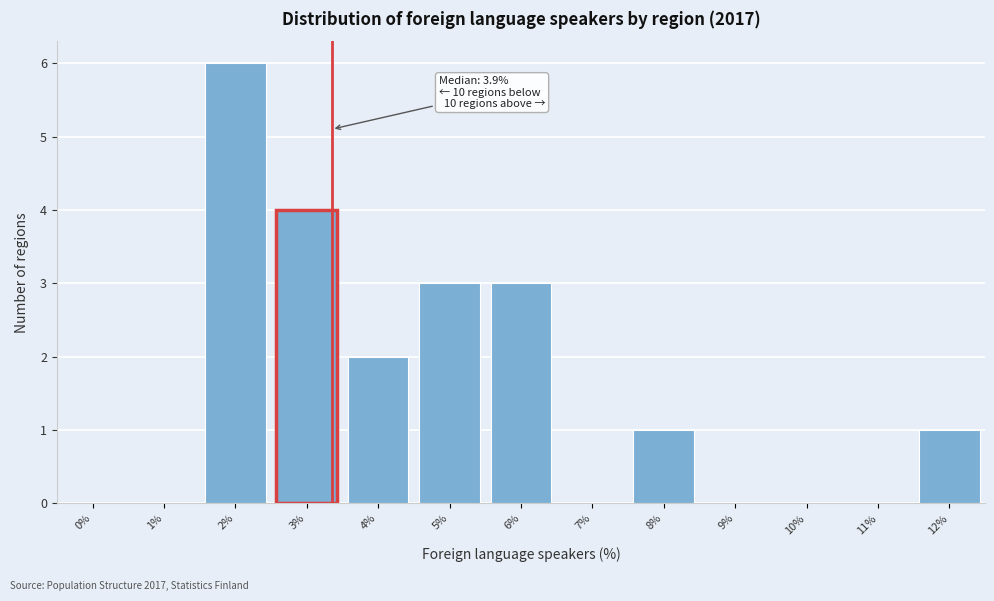

Reading right to left, list all the values displayed in this chart.

12%=1	11%=0	10%=0	9%=0	8%=1	7%=0	6%=3	5%=3	4%=2	3%=4	2%=6	1%=0	0%=0